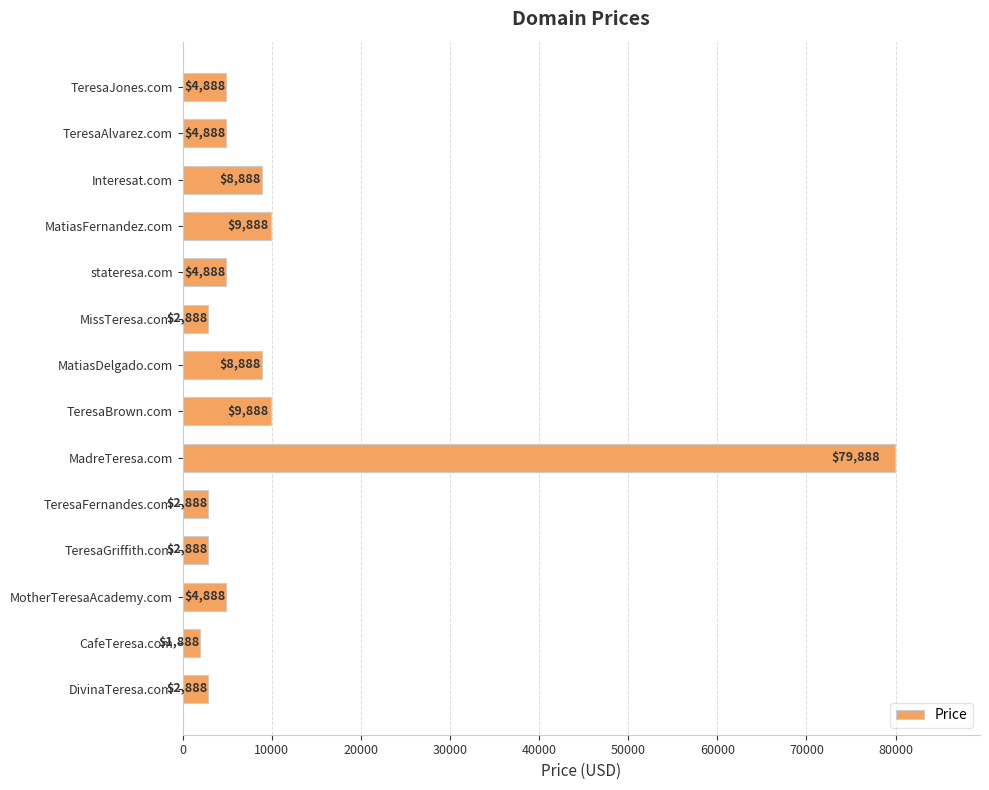

True or false: the data shows 9888 at MatiasFernandez.com.

True